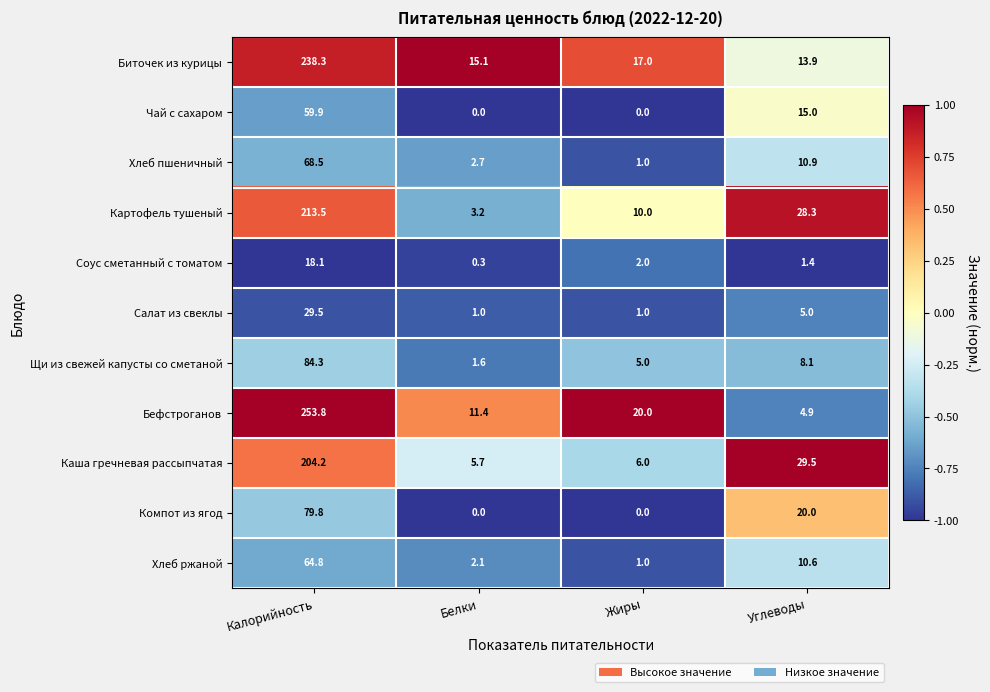

What is the difference between the highest and lowest values at Белки?

15.1